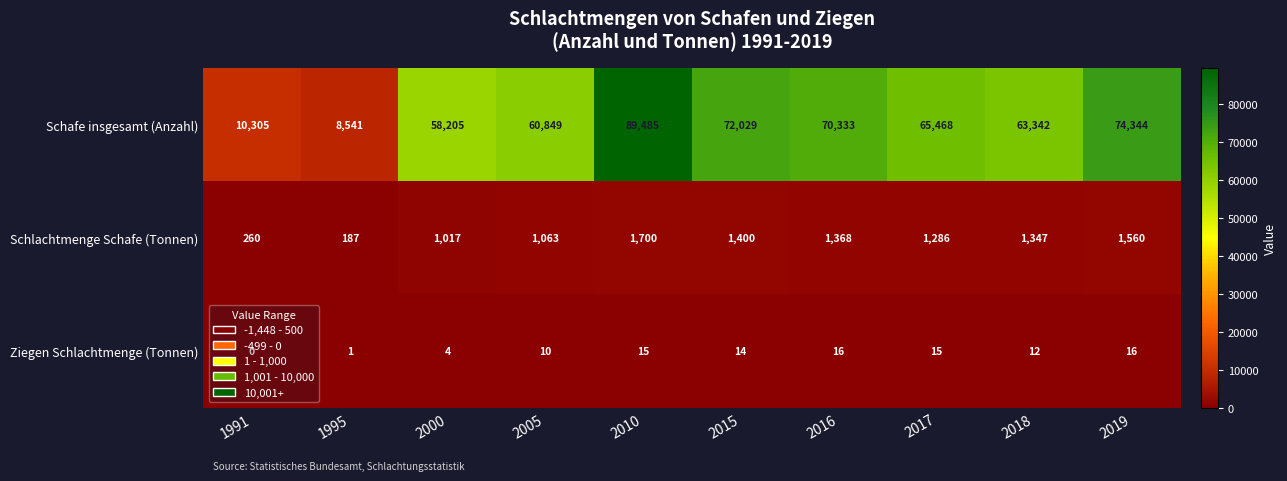

What is the sum of all Ziegen Schlachtmenge (Tonnen) values?

103